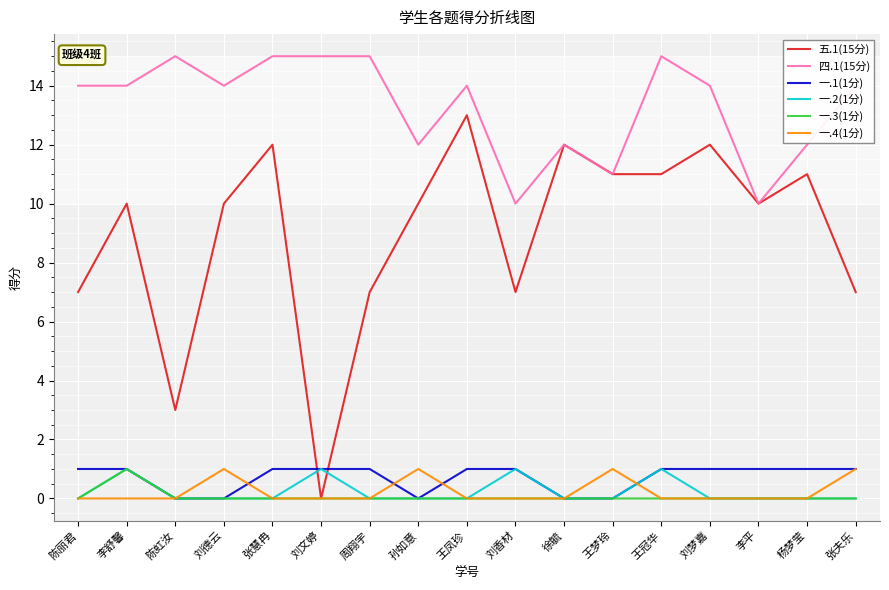

Which category has the highest value in the 一.3(1分) series?

李舒馨